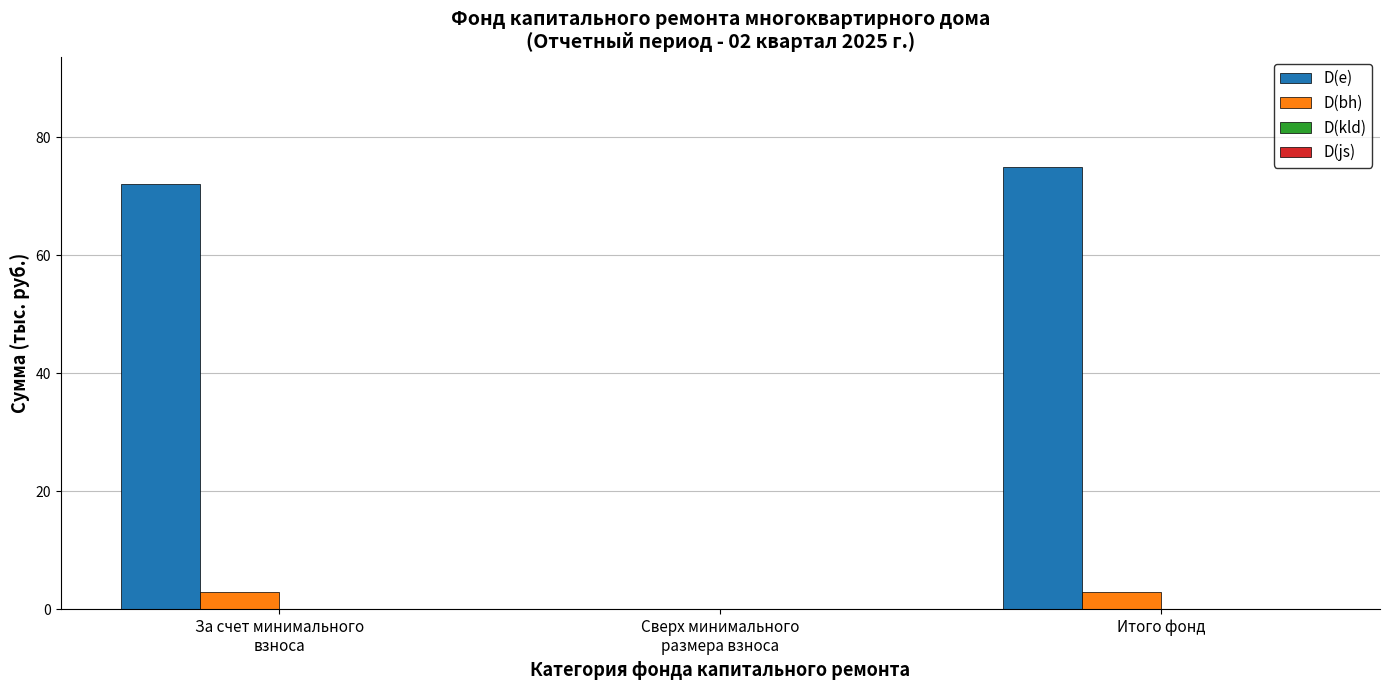

Which series has the largest total across all categories?

D(e)